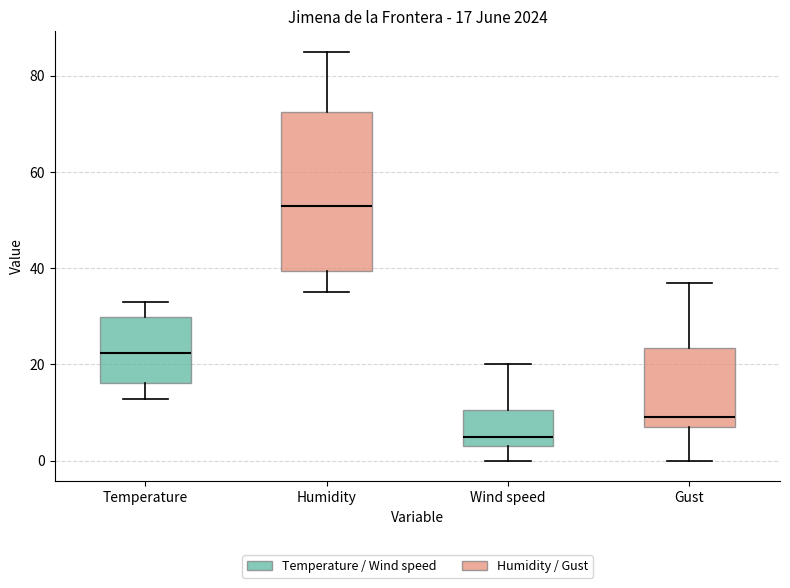

Which box is the tallest, from its lower edge to its upper edge?

Humidity